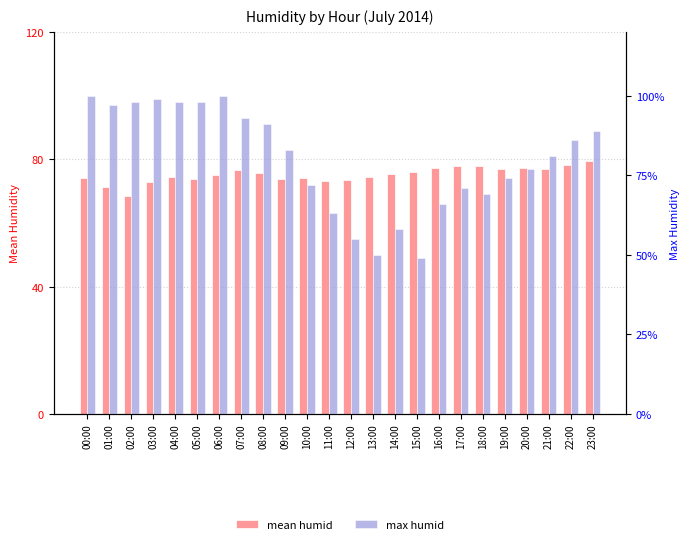

What is the spread (max minus min) of values at 08:00?

15.4